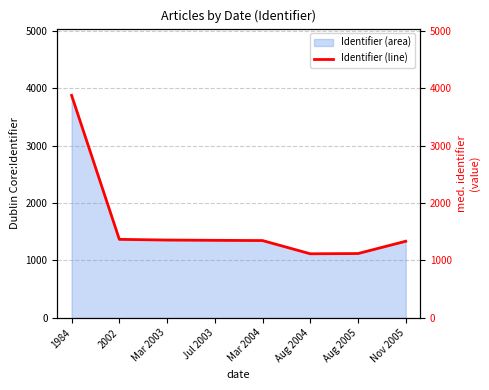

The chart shows a value of 727 at Mar 2003. True or false?

False